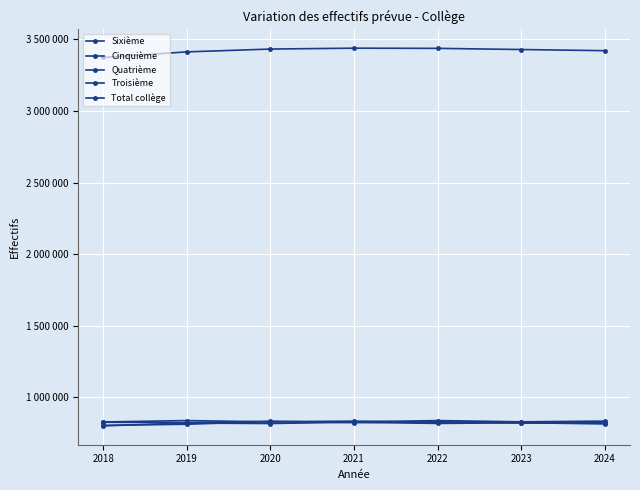

At how many categories does at least one series exceed 3220251?

7